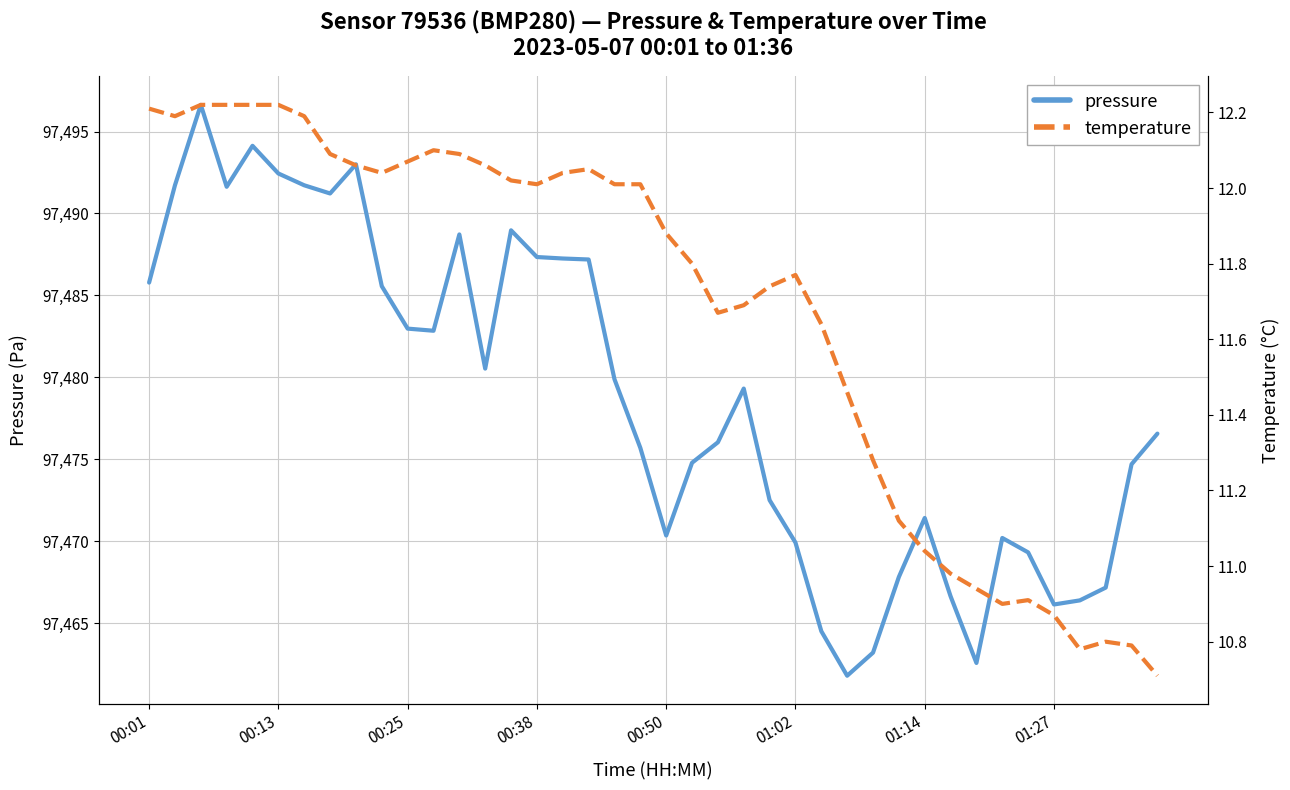

How many data points in pressure are less than 97479?

20